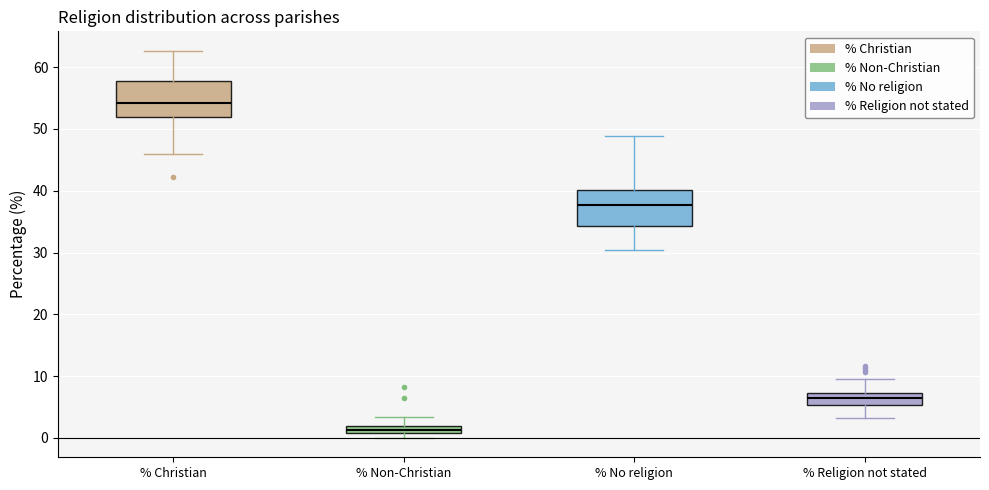

Which box's median line is the highest?

% Christian